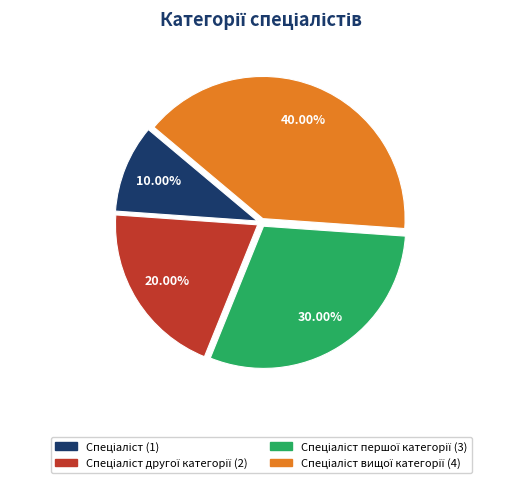

Is there any slice that represents more than half of the pie?

No